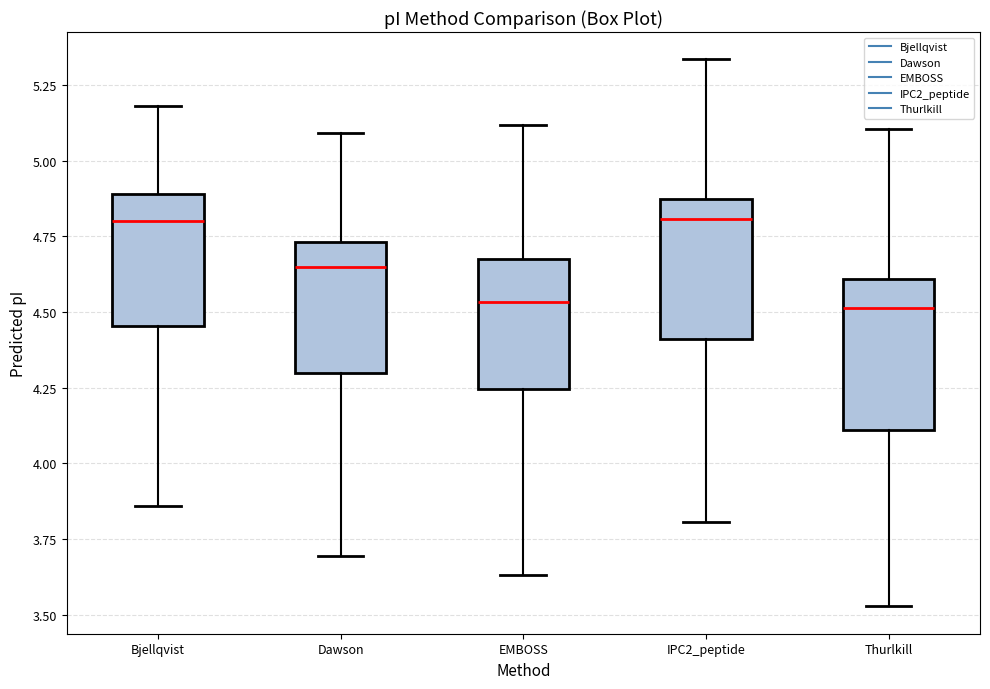

Reading left to right, read every box against the y-axis: the position of its median line, the range the box covers, and the ends of its whiskers. The values are not printed on the chart, so give them approximately, as read against the axis.

Bjellqvist: median 4.80, box 4.45 to 4.90, whiskers 3.85 to 5.20
Dawson: median 4.65, box 4.30 to 4.75, whiskers 3.70 to 5.10
EMBOSS: median 4.55, box 4.25 to 4.70, whiskers 3.65 to 5.10
IPC2_peptide: median 4.80, box 4.40 to 4.85, whiskers 3.80 to 5.35
Thurlkill: median 4.50, box 4.10 to 4.60, whiskers 3.55 to 5.10